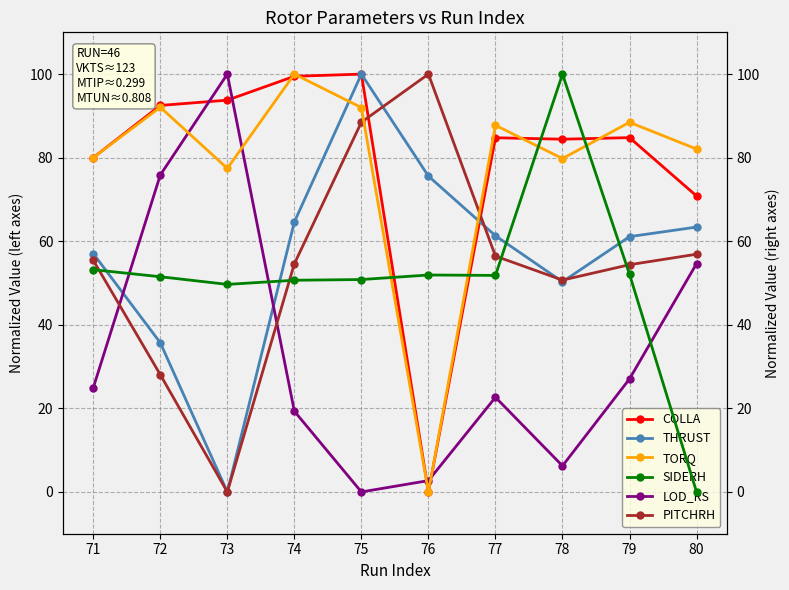

Which series has the largest range (max minus min)?

COLLA